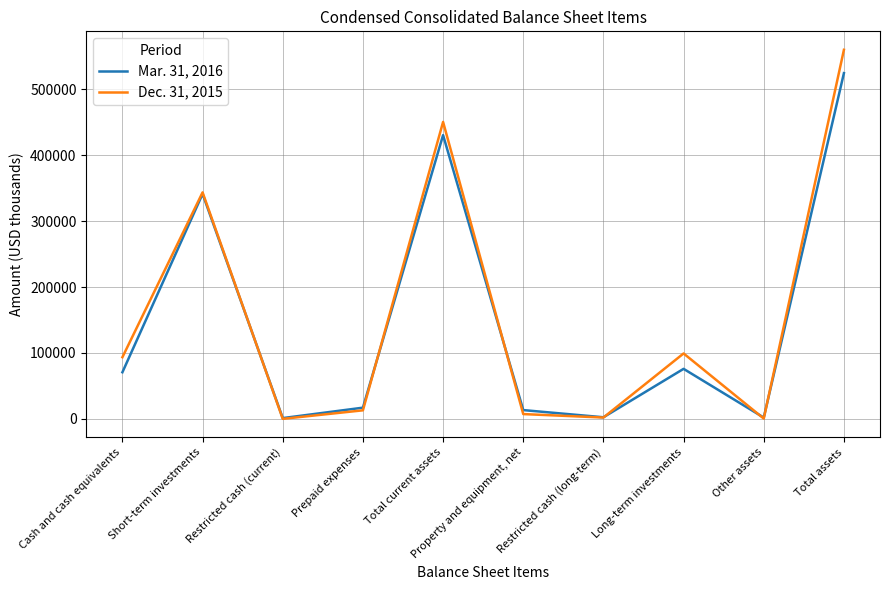

What is the maximum value shown in the chart?

559569